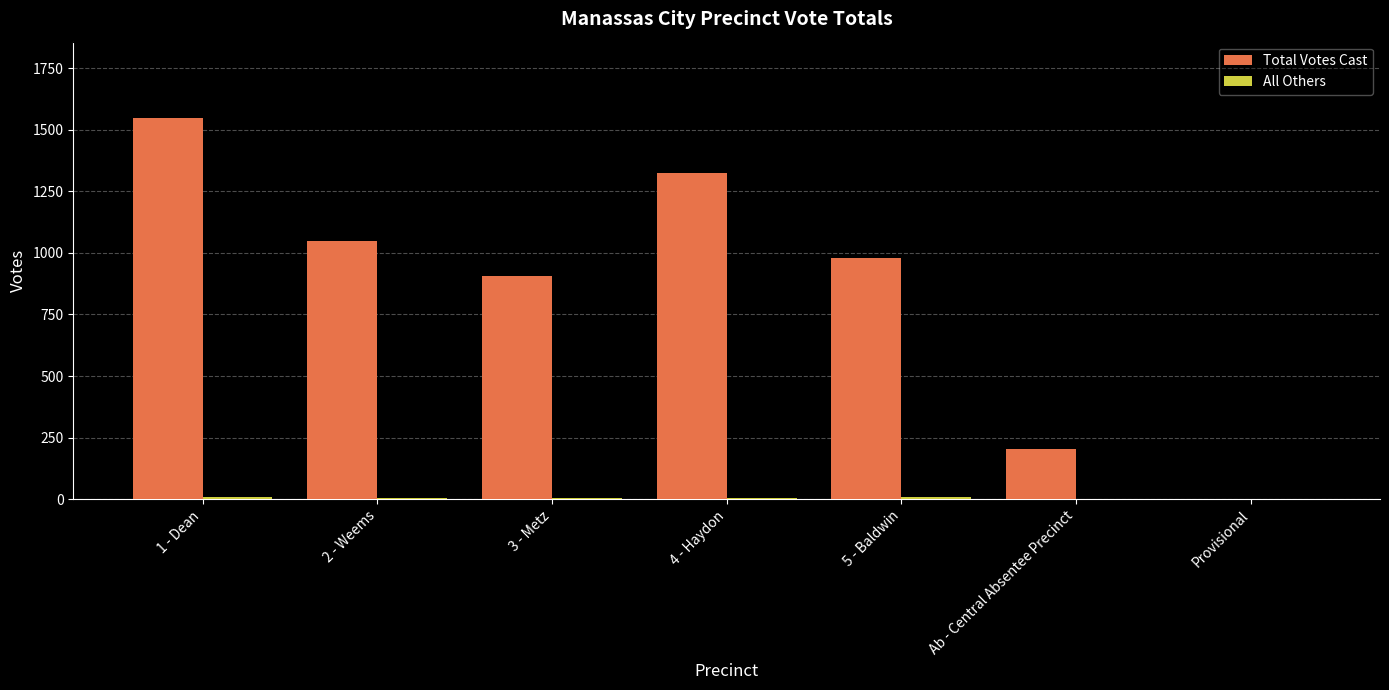

Is it true that Total Votes Cast equals 205 at Ab - Central Absentee Precinct?

True